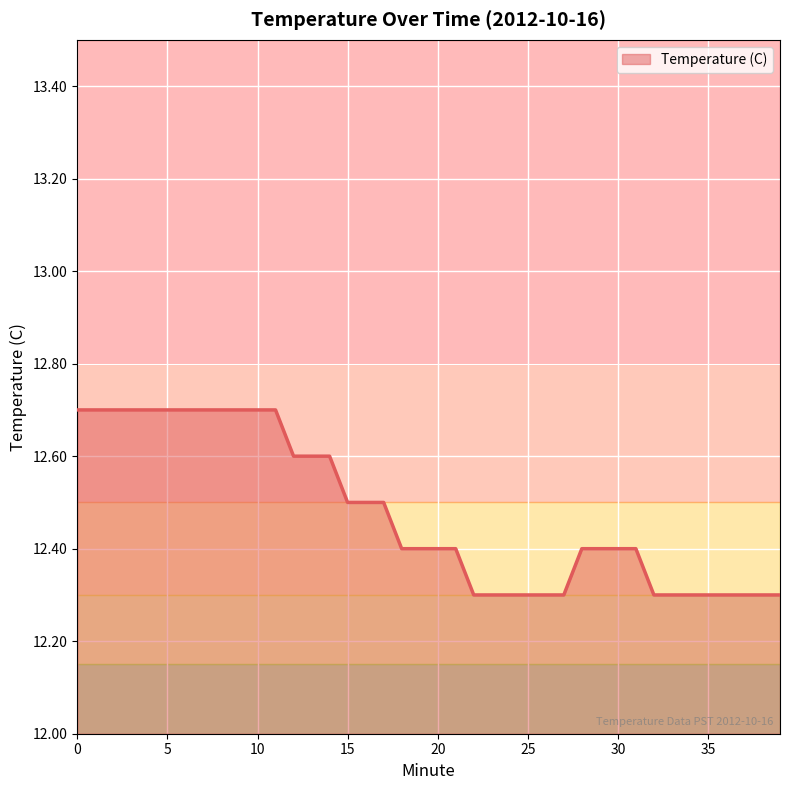

What is the maximum value shown in the chart?

12.7